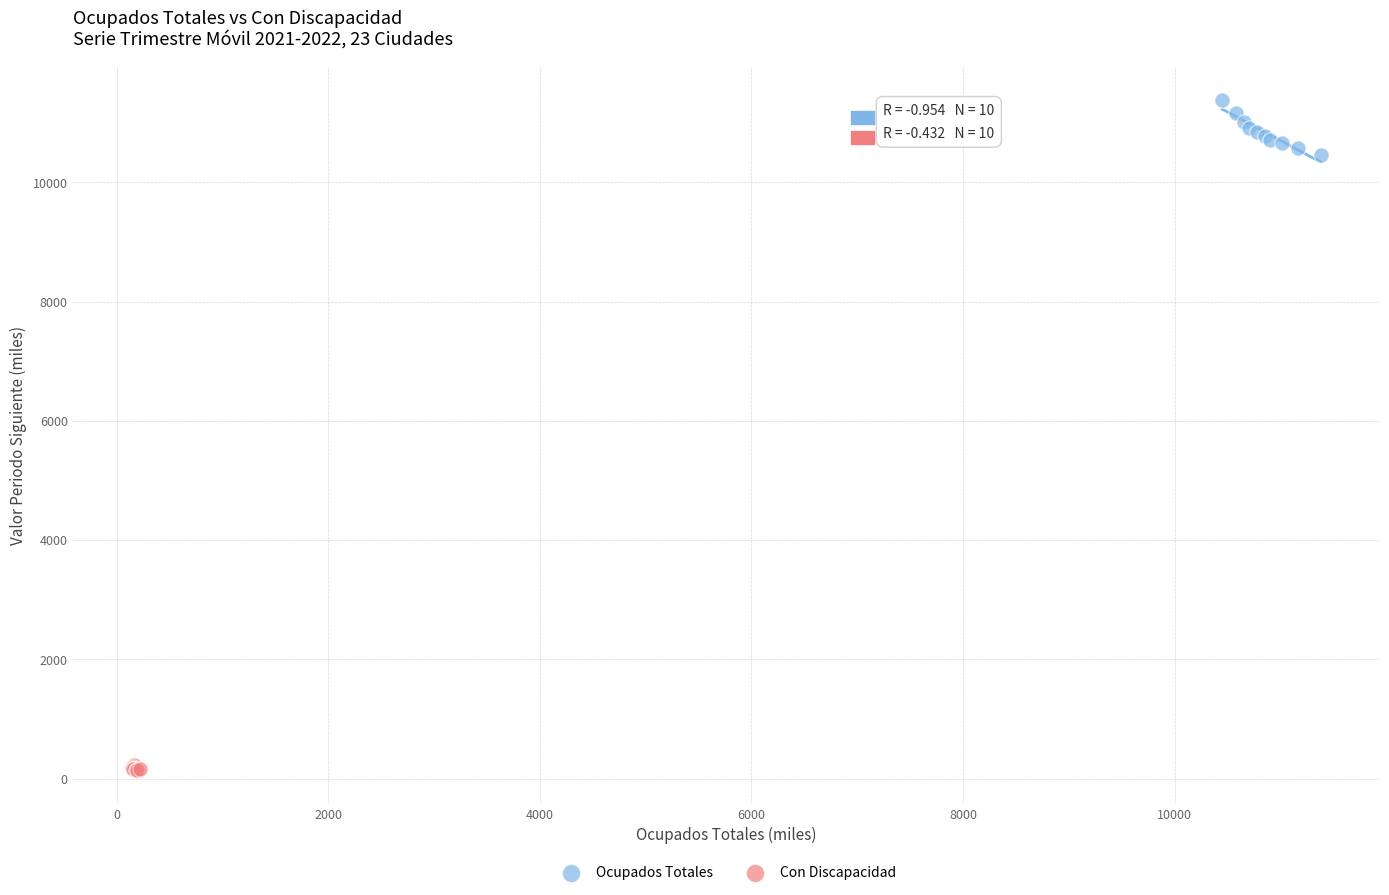

Which series contains the lowest Y value?

Con Discapacidad